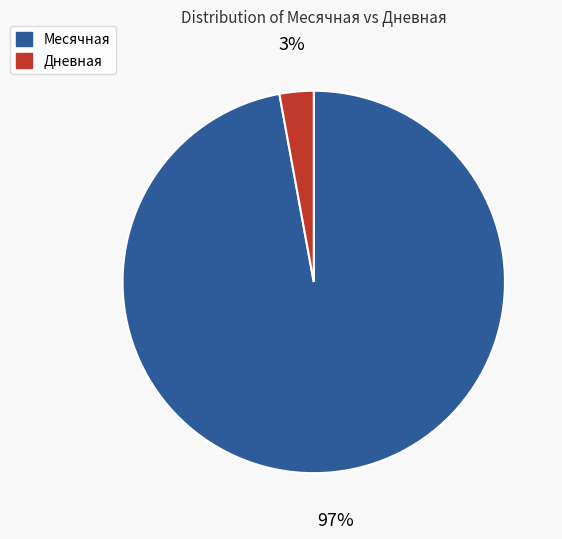

The Дневная slice represents 3% of the pie. True or false?

True